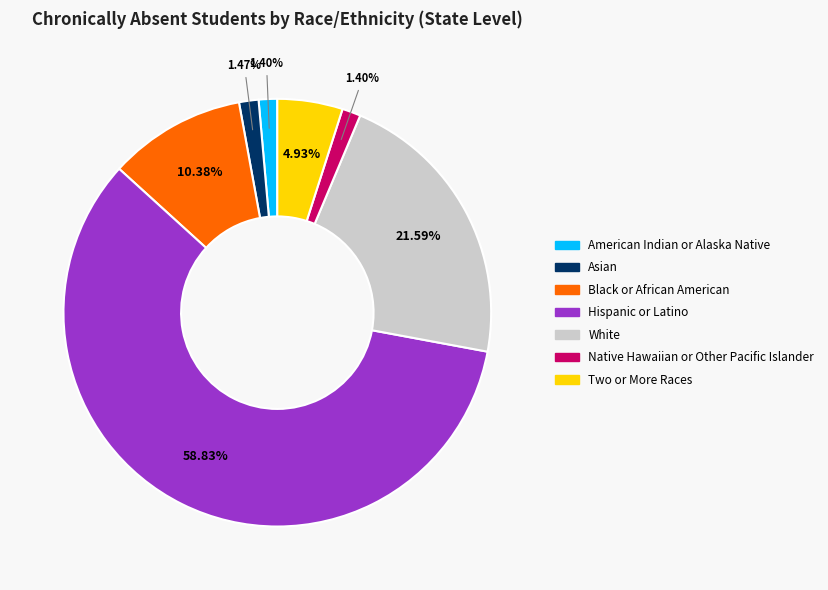

Which category has the biggest portion of the pie?

Hispanic or Latino